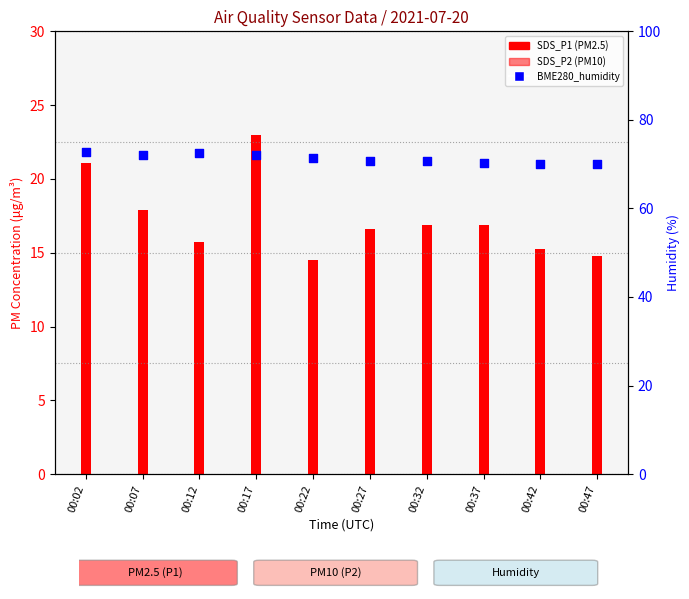

Between 00:17 and 00:27, which is larger?

00:17